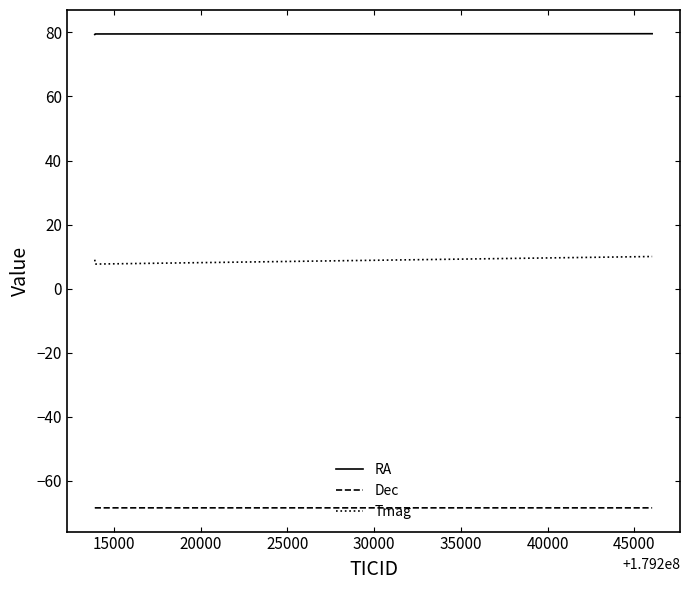

What is the lowest value of the Dec series?

-68.5